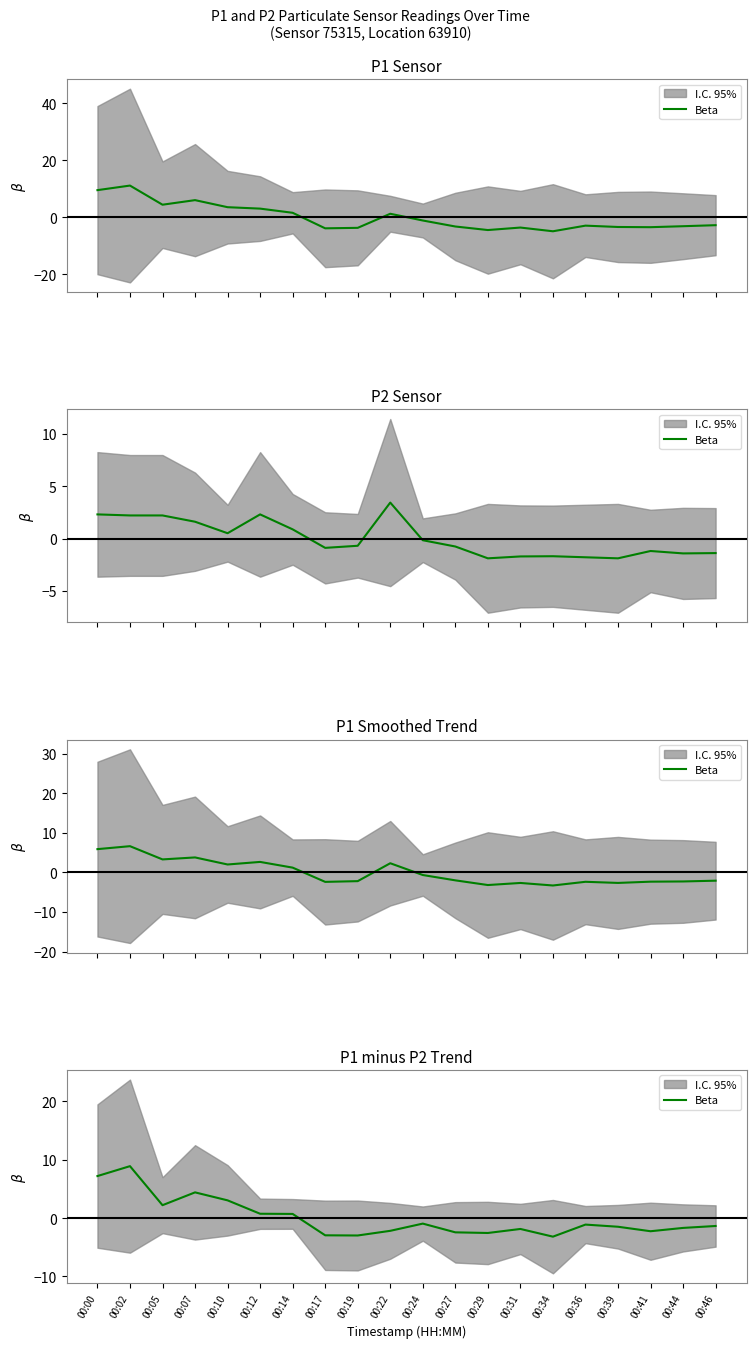

Where is the data nearest to the value 2?

00:05